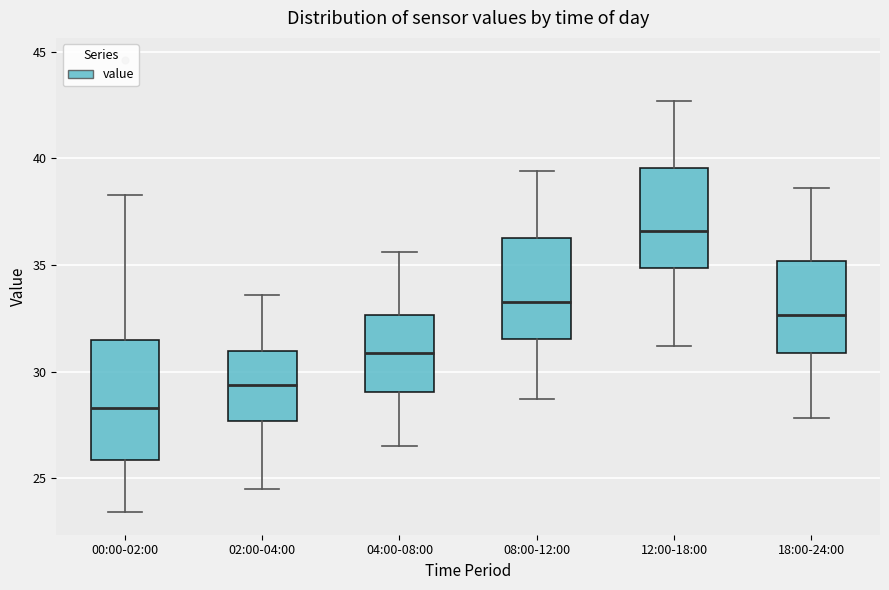

Reading left to right, transcribe this box plot: for each box, give where its median line is, the range the box spans, and where its two whiskers end, as read against the y-axis. The values are not printed on the chart, so give them approximately, as read against the axis.

00:00-02:00: median 28.5, box 26.0 to 31.5, whiskers 23.5 to 38.5
02:00-04:00: median 29.5, box 27.5 to 31.0, whiskers 24.5 to 33.5
04:00-08:00: median 31.0, box 29.0 to 32.5, whiskers 26.5 to 35.5
08:00-12:00: median 33.5, box 31.5 to 36.5, whiskers 28.5 to 39.5
12:00-18:00: median 36.5, box 35.0 to 39.5, whiskers 31.0 to 42.5
18:00-24:00: median 32.5, box 31.0 to 35.0, whiskers 28.0 to 38.5